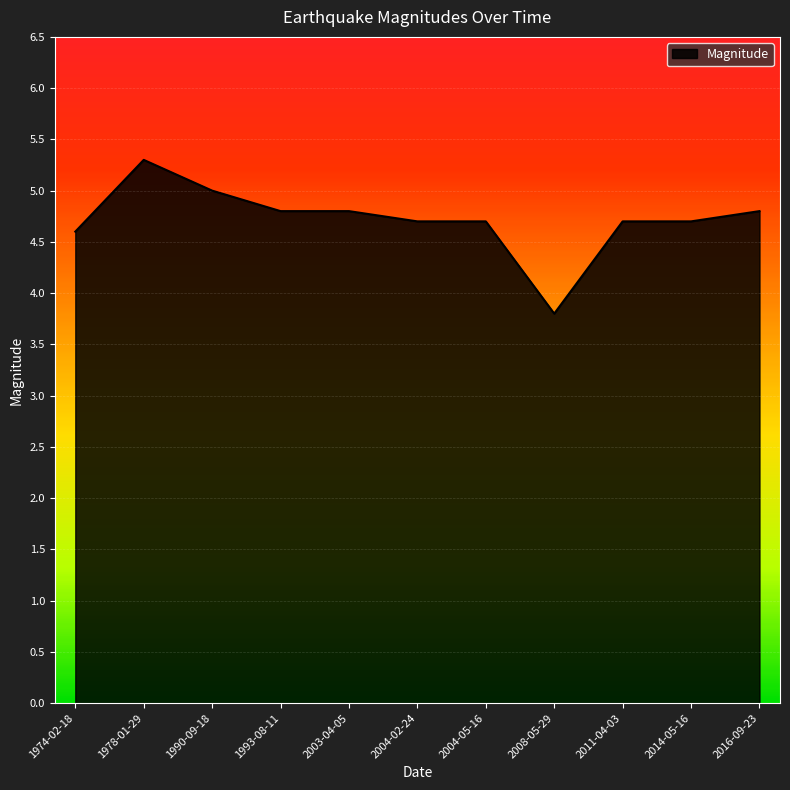

At which category does the data reach its first local peak?

1978-01-29